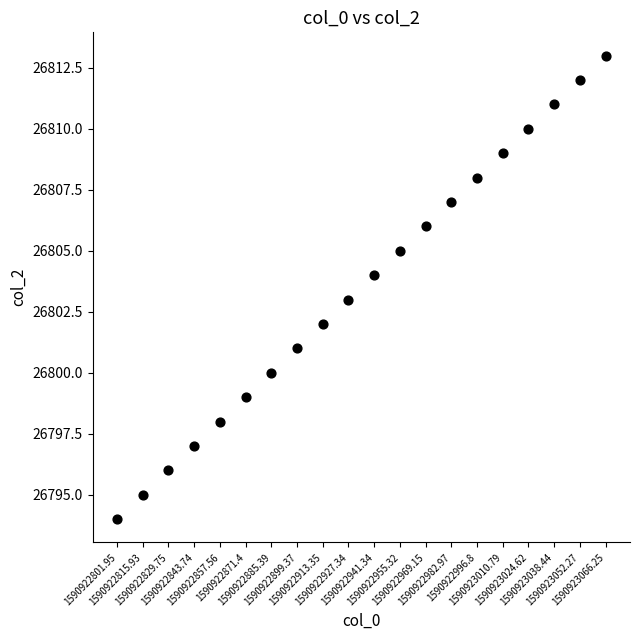

What is the range of Y values (max minus min)?

19